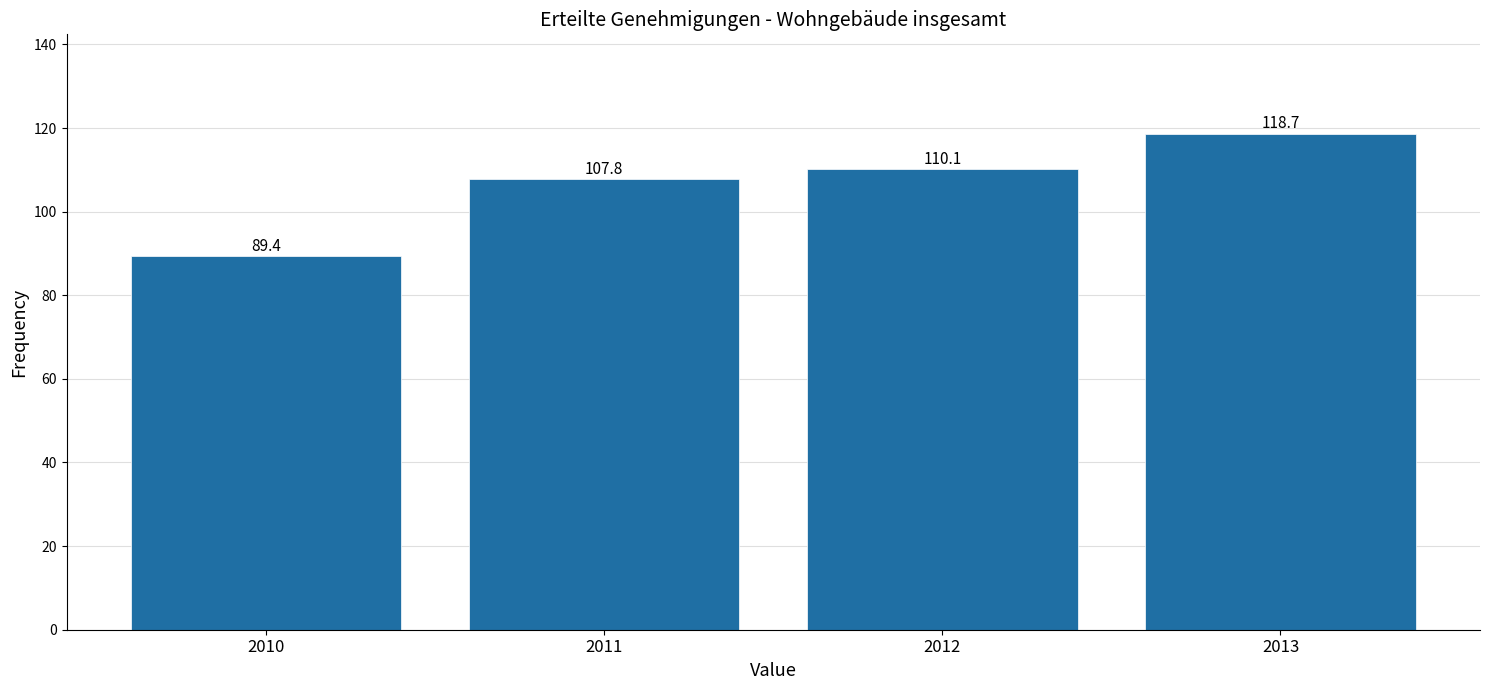

Reading right to left, transcribe all the data shown in this chart.

2013=118.7	2012=110.1	2011=107.8	2010=89.4